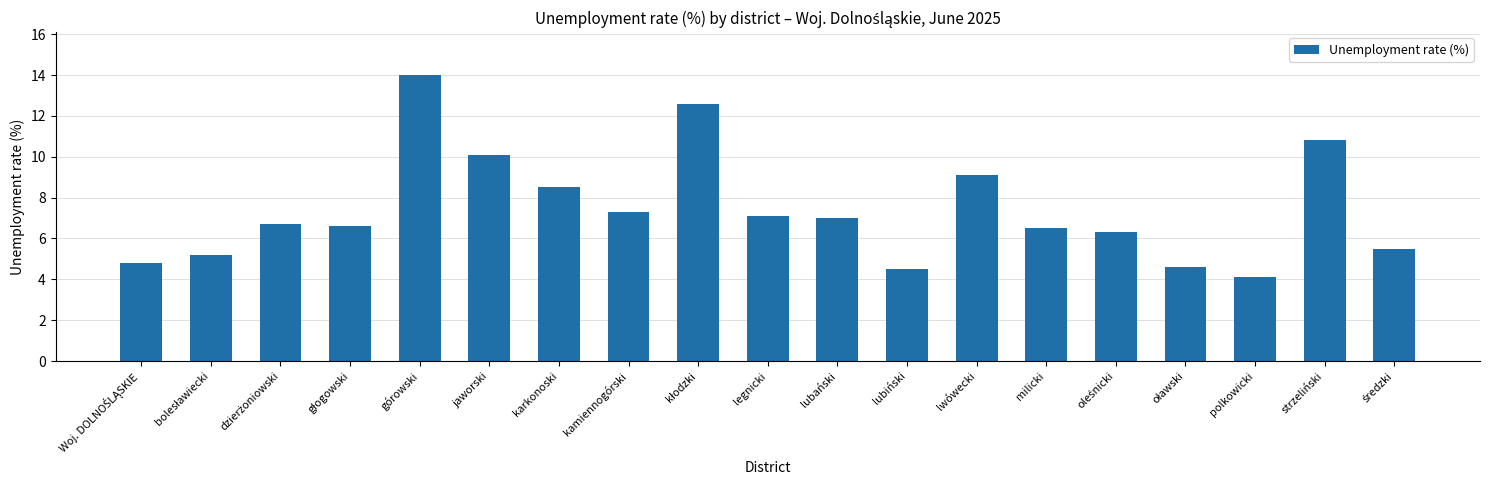

Which label corresponds to the largest value in the chart?

górowski